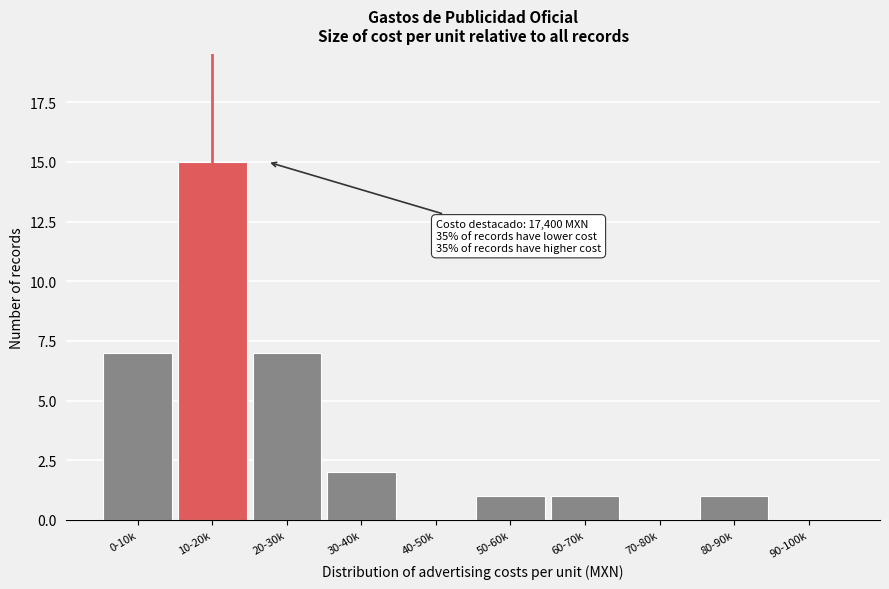

Reading left to right, extract all data points from this chart.

0-10k=7	10-20k=15	20-30k=7	30-40k=2	40-50k=0	50-60k=1	60-70k=1	70-80k=0	80-90k=1	90-100k=0